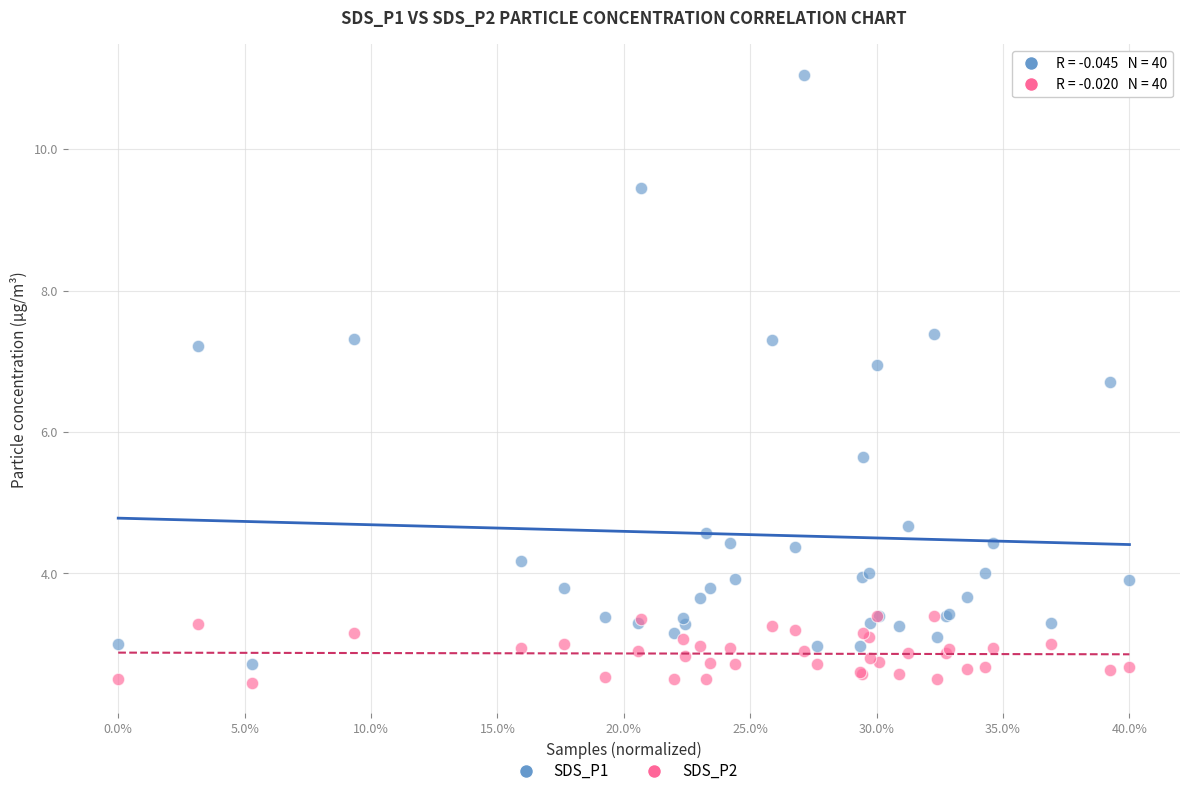

Which series contains the highest Y value?

SDS_P1